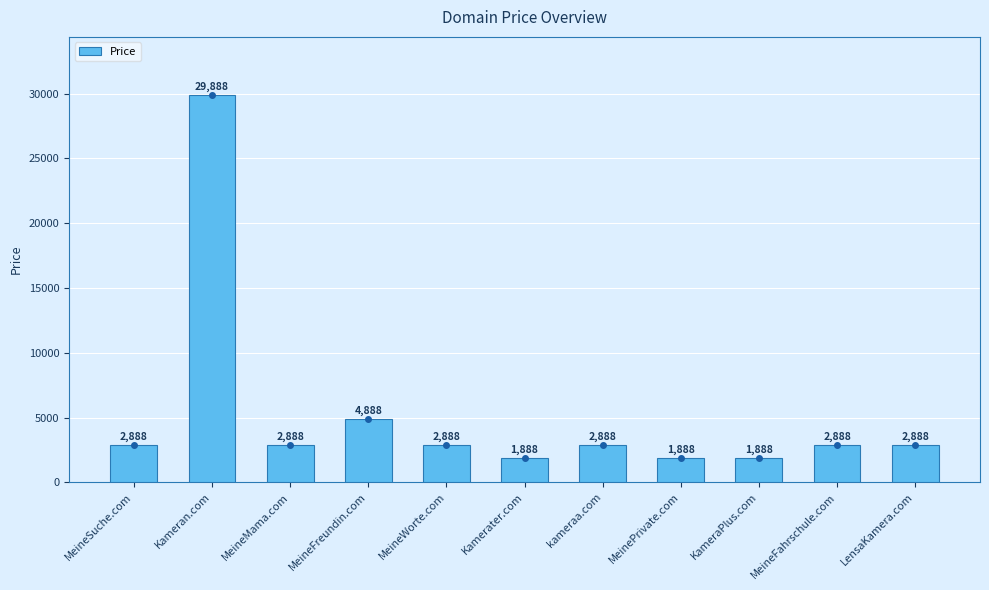

What is the sum of the values at MeineFahrschule.com and Kameran.com?

32776